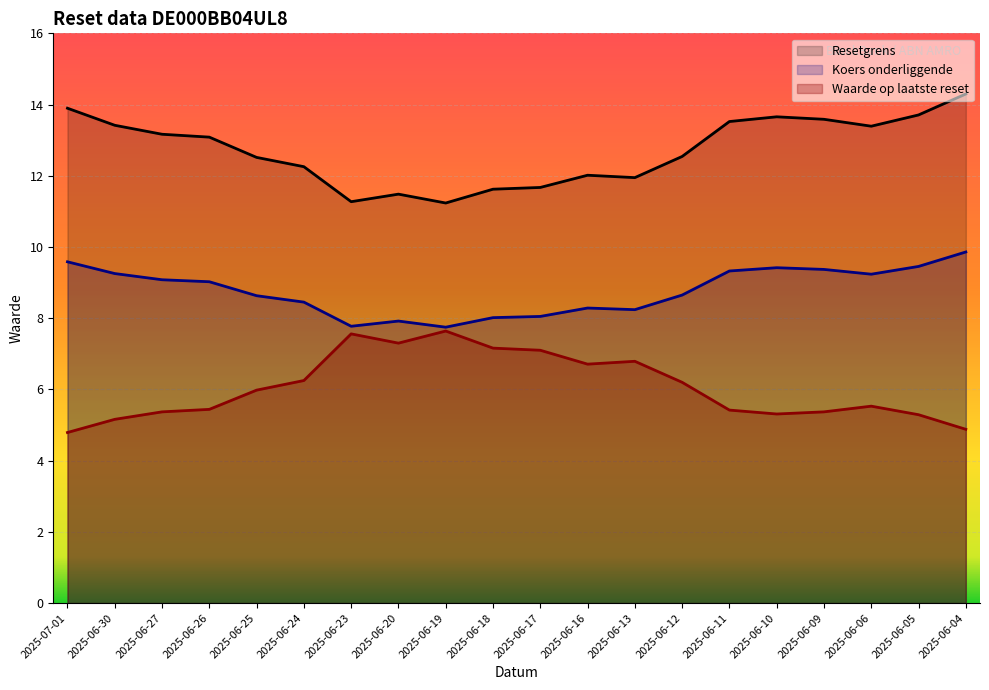

True or false: Koers onderliggende has a value of 2.5 at 2025-06-27.

False